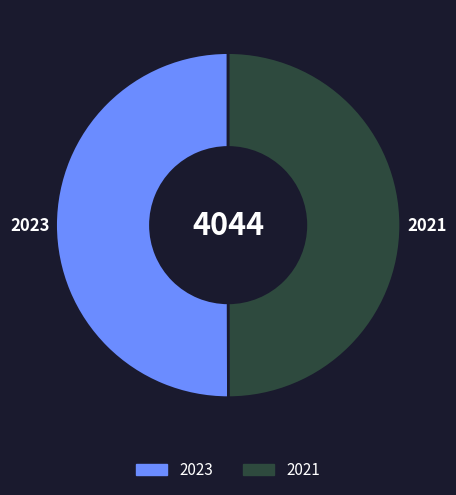

Is the sum of 2023 and 2021 greater than half?

Yes